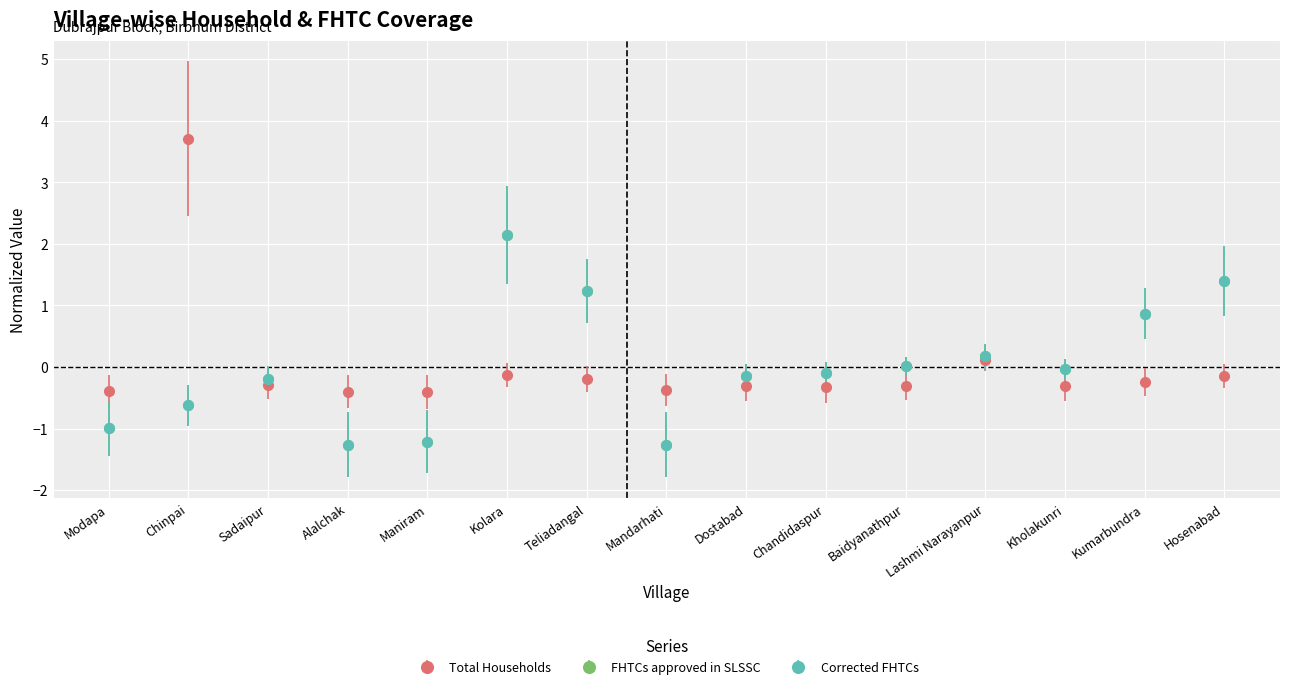

The Corrected FHTCs series shows -0.1 at Chandidaspur. True or false?

True